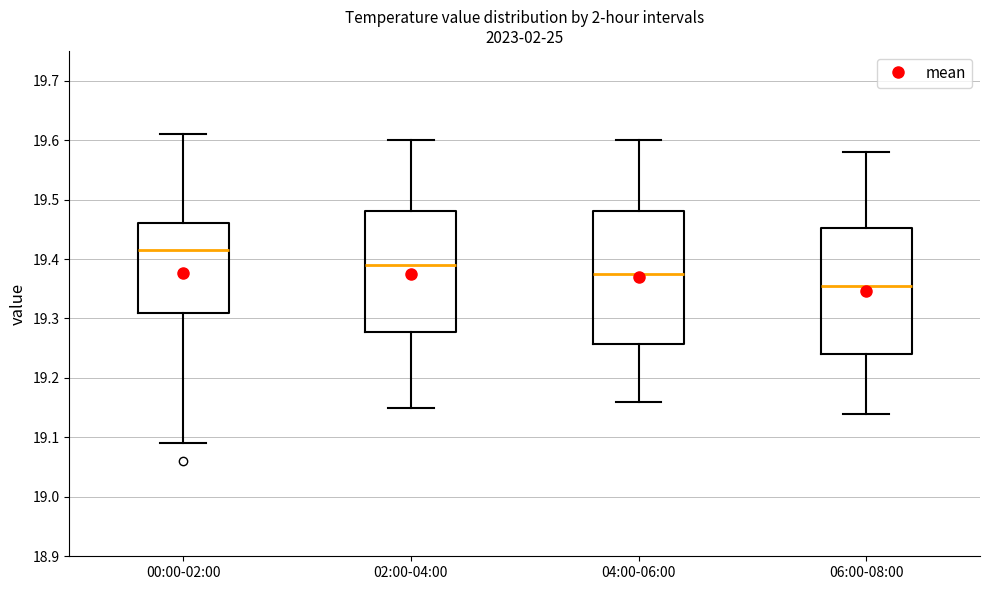

Where is the upper edge of the box for 06:00-08:00 on the y-axis? The values are not printed on the chart, so give them approximately, as read against the axis.

19.45